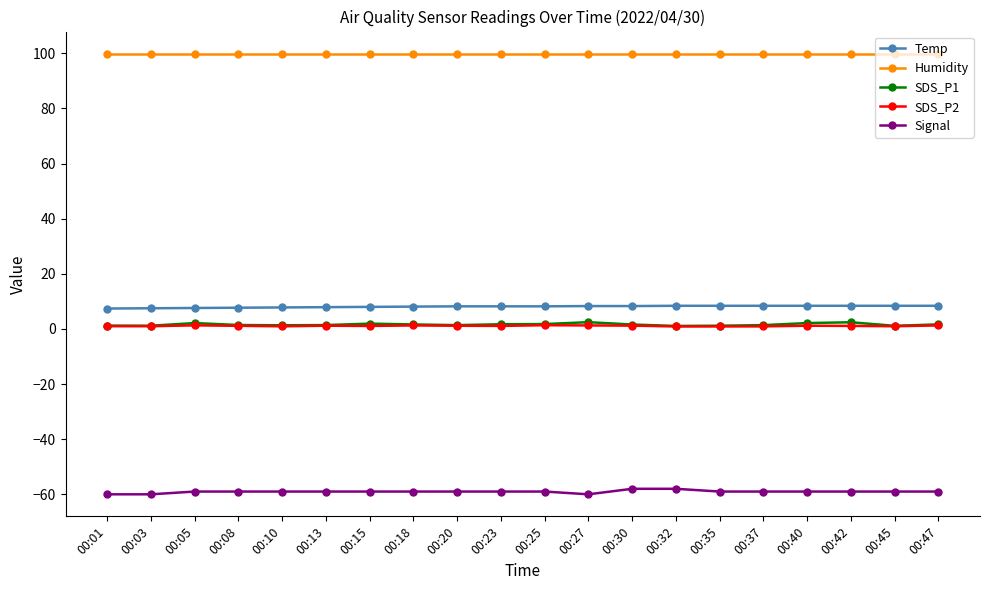

True or false: Humidity and SDS_P1 cross at least once.

False